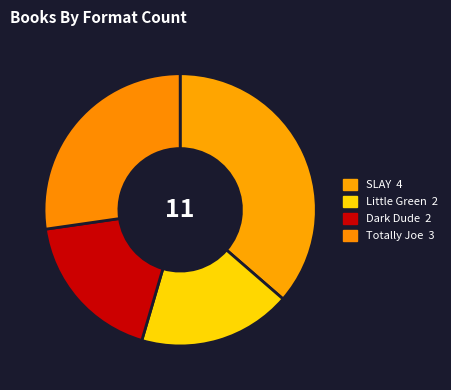

Count the number of slices in the pie.

4